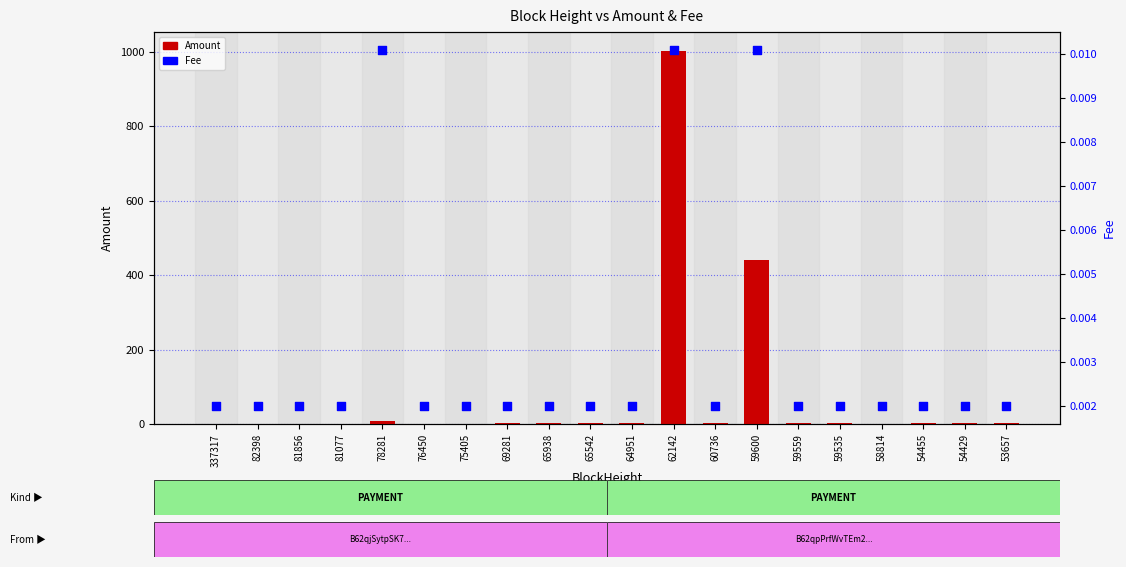

Which series contains the lowest Y value?

Amount